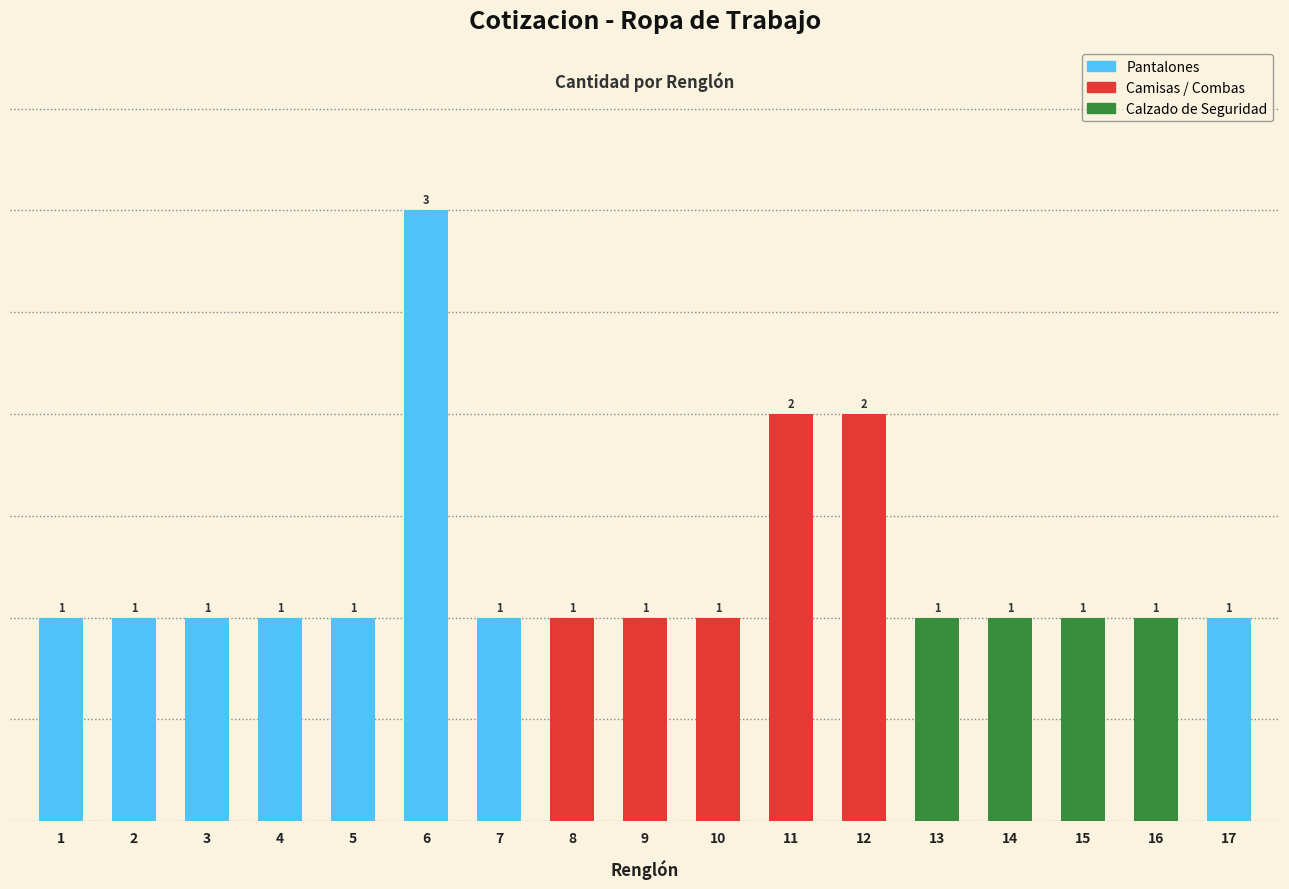

Reading right to left, list all the values displayed in this chart.

17=1	16=1	15=1	14=1	13=1	12=2	11=2	10=1	9=1	8=1	7=1	6=3	5=1	4=1	3=1	2=1	1=1